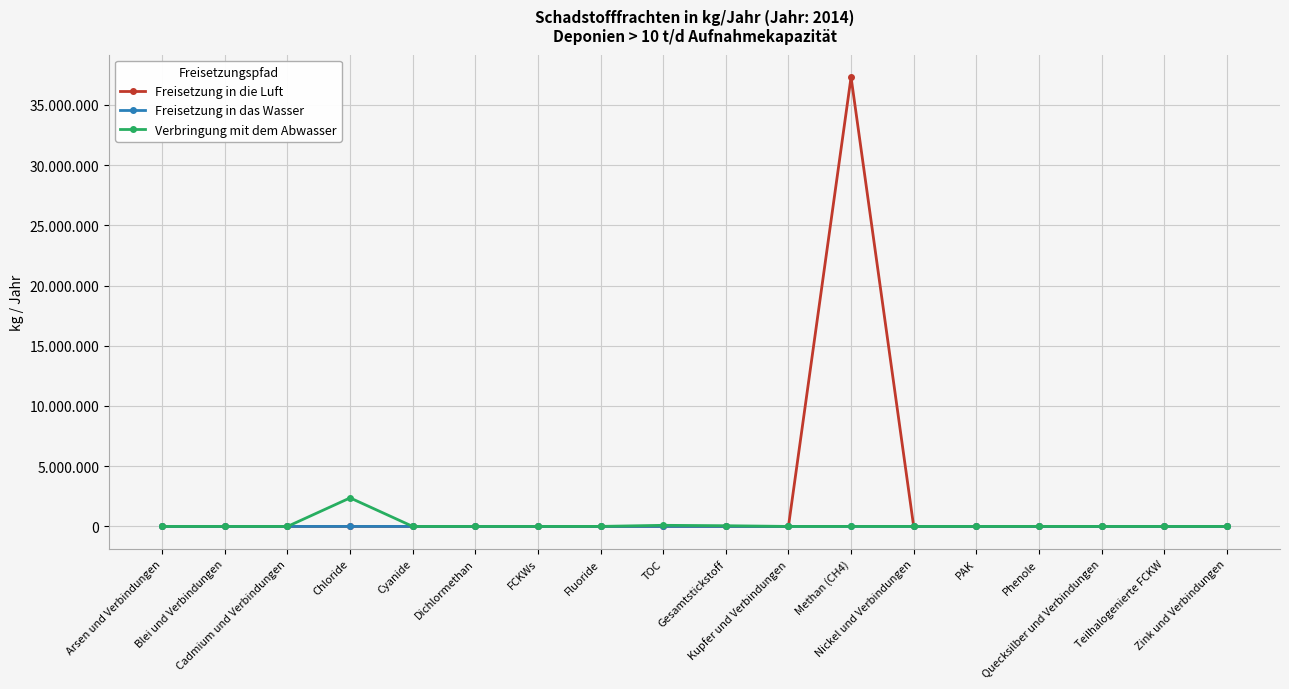

What is the label of the 10th point from the right?

TOC